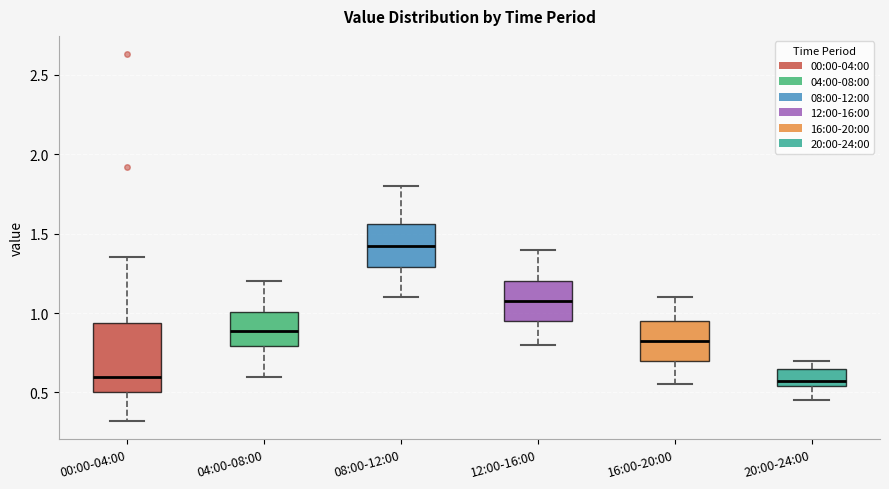

Comparing the boxes themselves (not the whiskers), which one is the tallest?

00:00-04:00